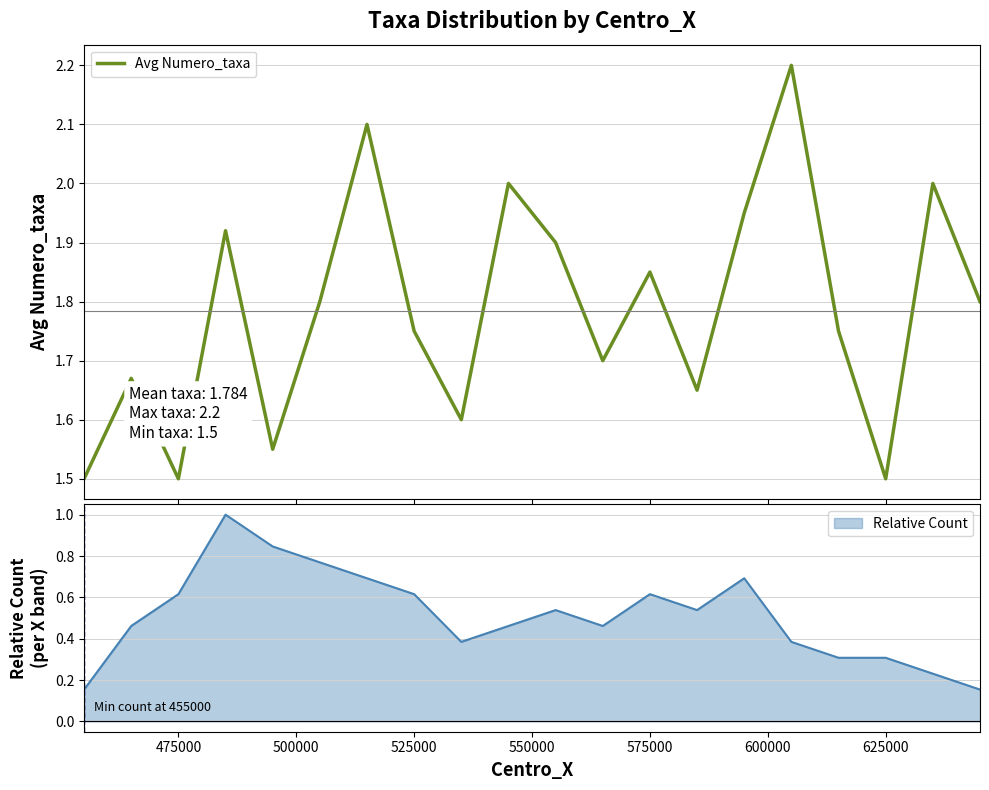

The value of Relative Count at 625000 is 0.3. True or false?

True